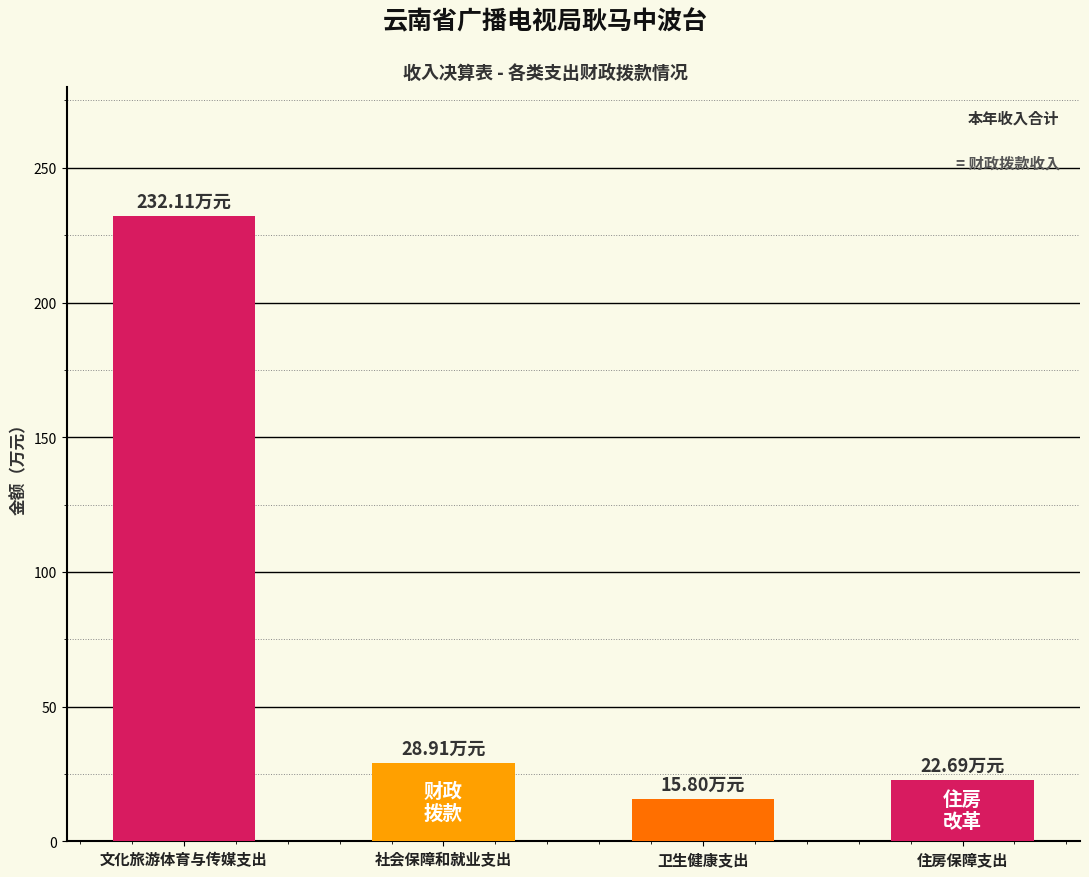

What is the approximate value at 住房保障支出?

22.7